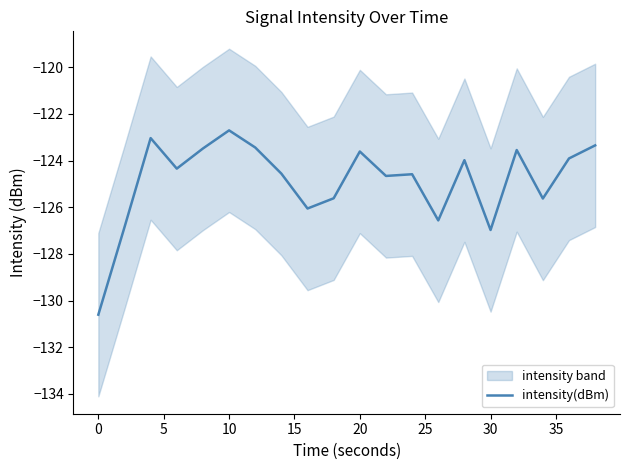

Does the chart have visible grid lines?

No